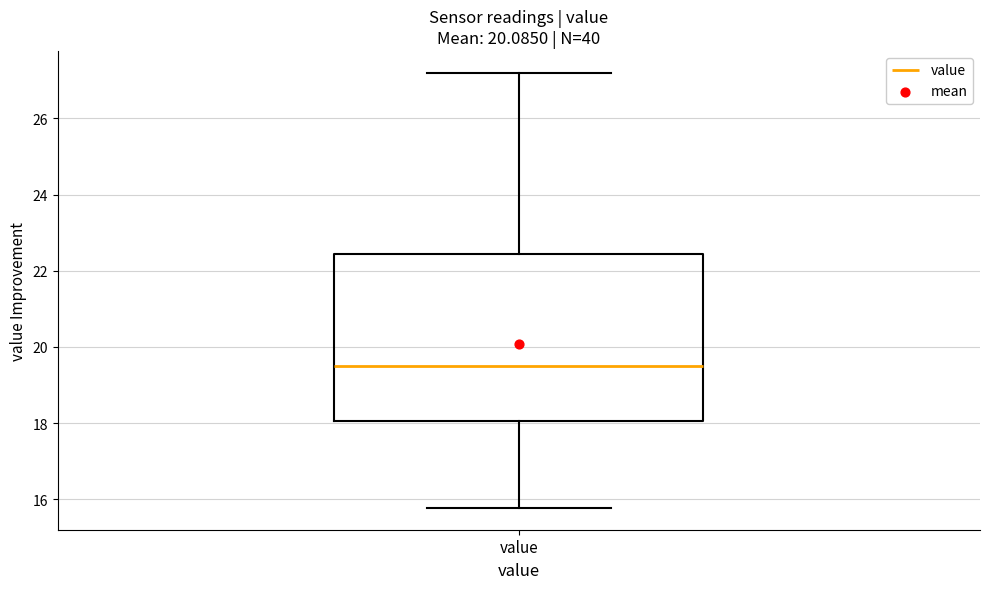

Where is the lower edge of the box for value on the y-axis? The values are not printed on the chart, so give them approximately, as read against the axis.

18.0